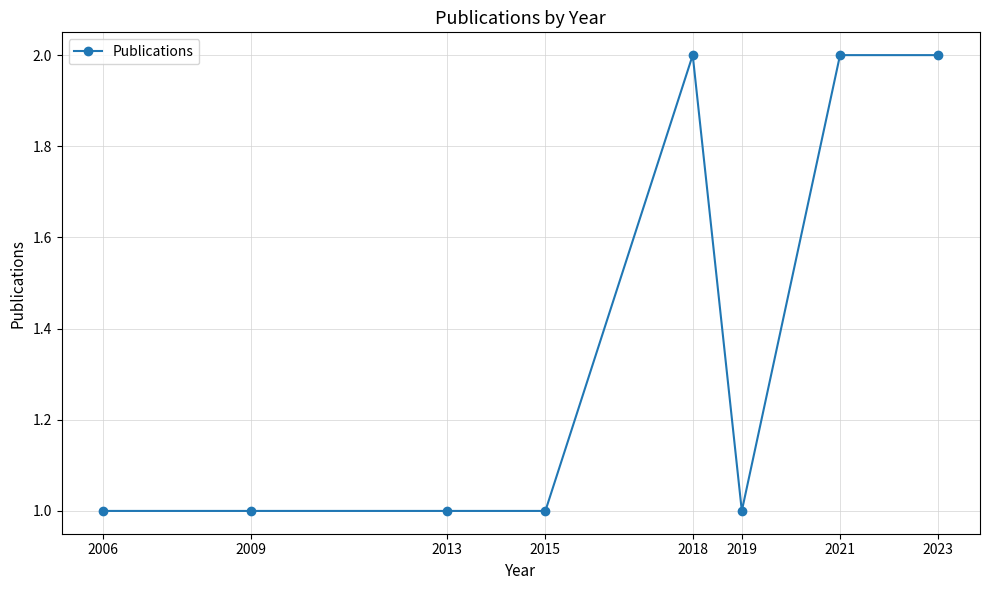

Reading right to left, extract all data points from this chart.

2023=2	2021=2	2019=1	2018=2	2015=1	2013=1	2009=1	2006=1